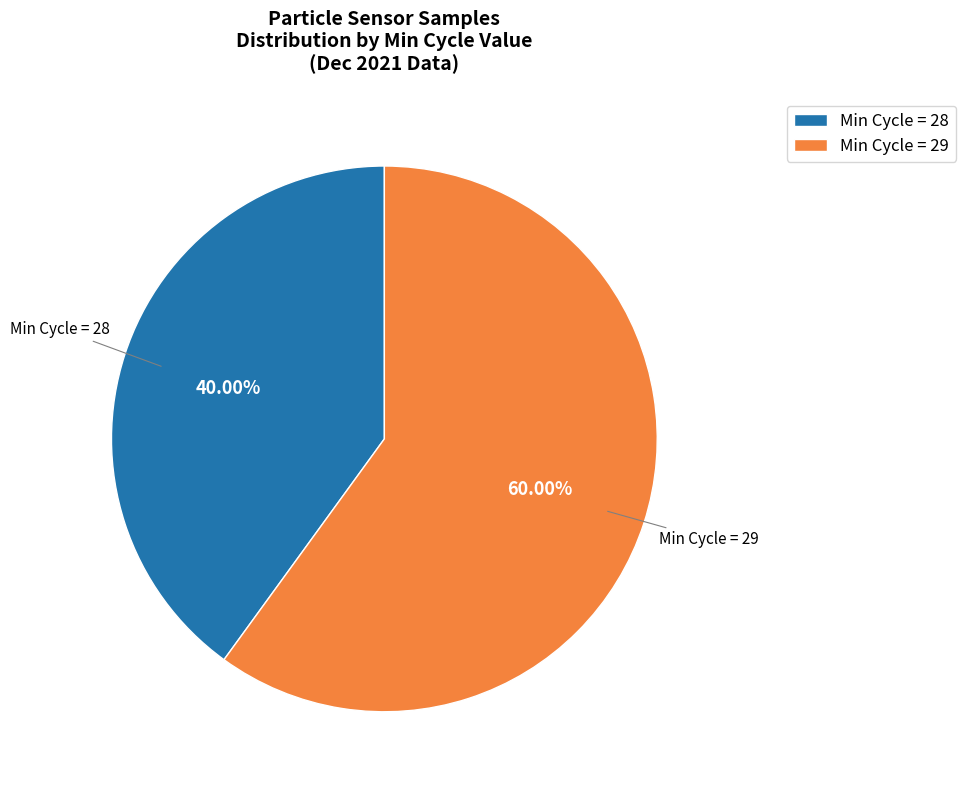

Rank the categories by value from lowest to highest.

Min Cycle = 28, Min Cycle = 29